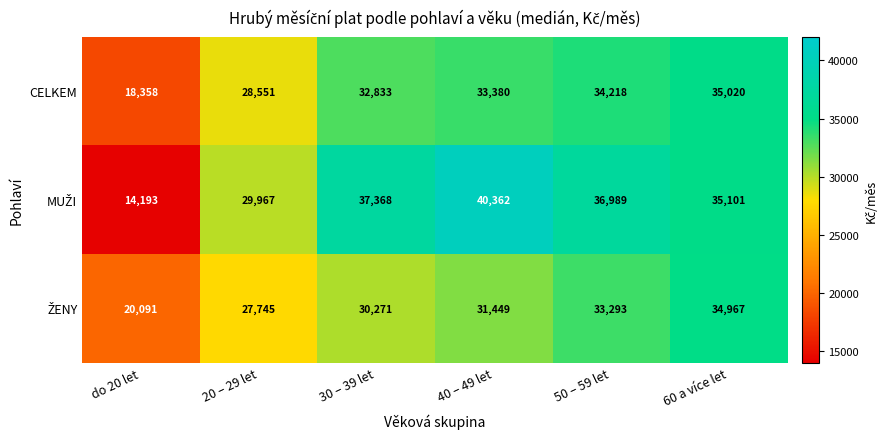

What is the maximum value shown in the chart?

40362